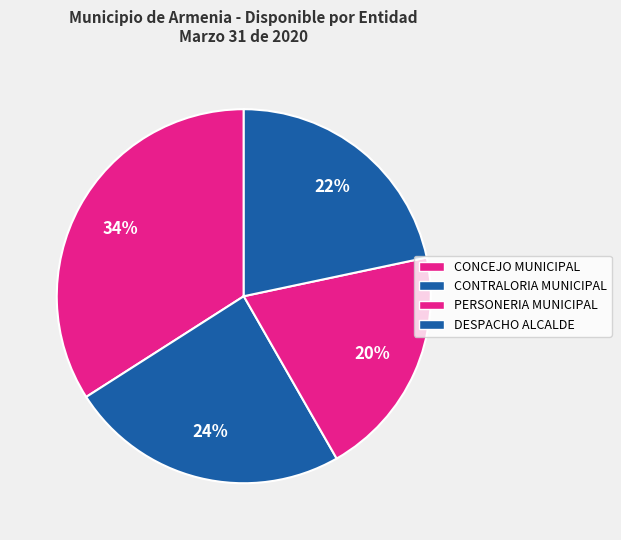

How many slices are in this pie chart?

4